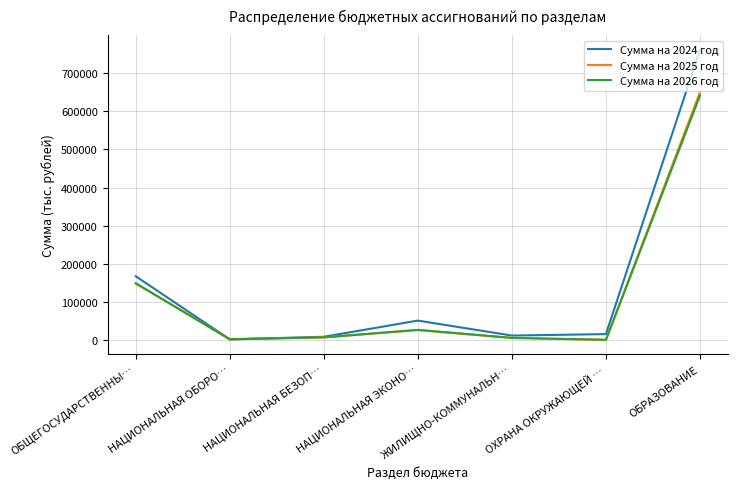

Is the value of Сумма на 2024 год at ОБЩЕГОСУДАРСТВЕННЫ… greater than the value of Сумма на 2026 год at НАЦИОНАЛЬНАЯ БЕЗОП…?

Yes